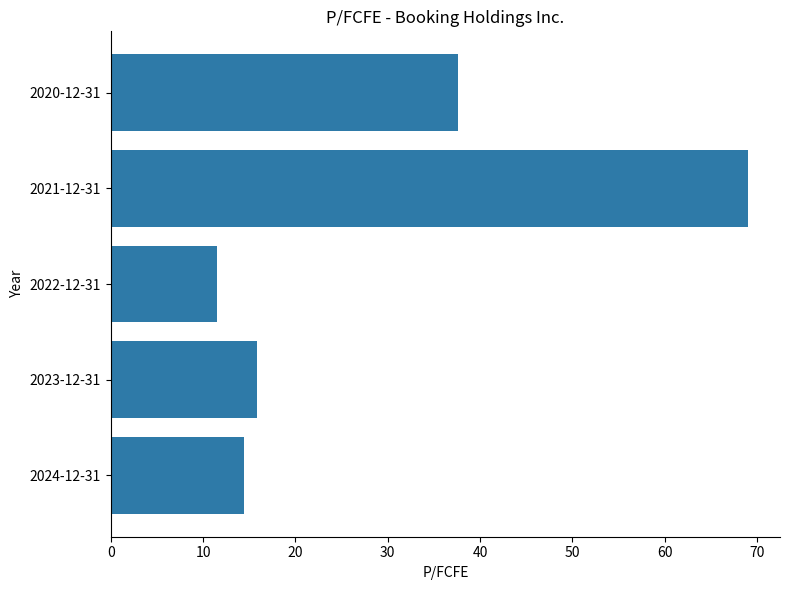

At which label is the value closest to 40?

2020-12-31